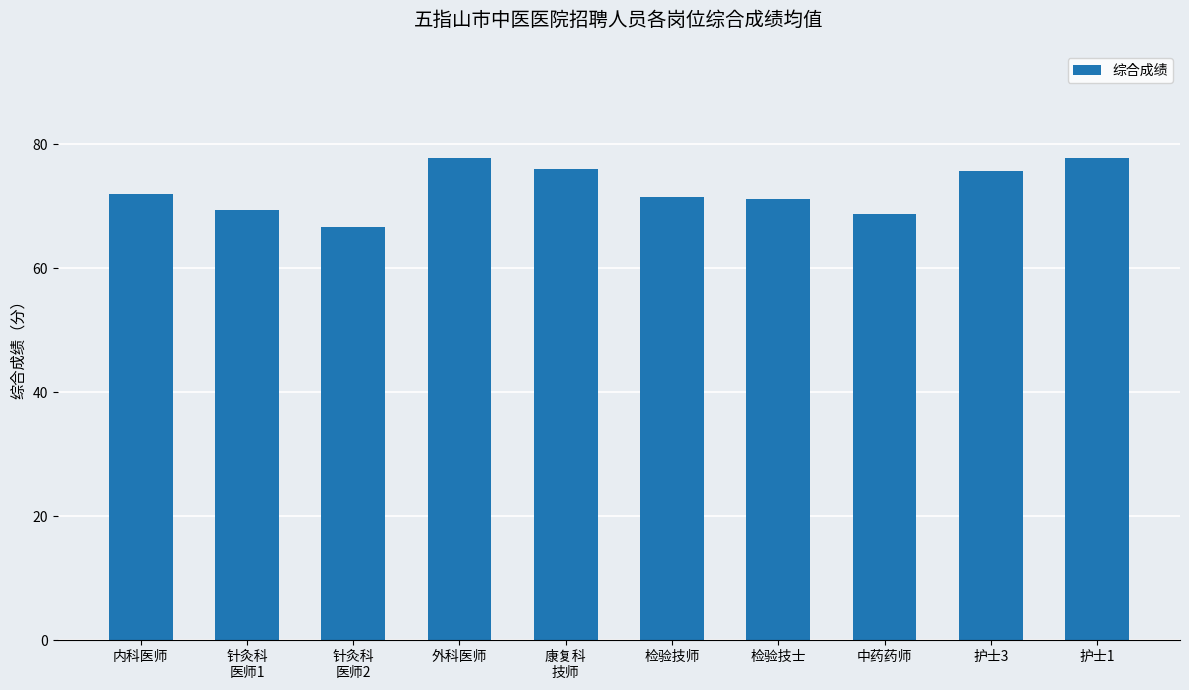

What is the value of the 10th bar from the left?

77.7